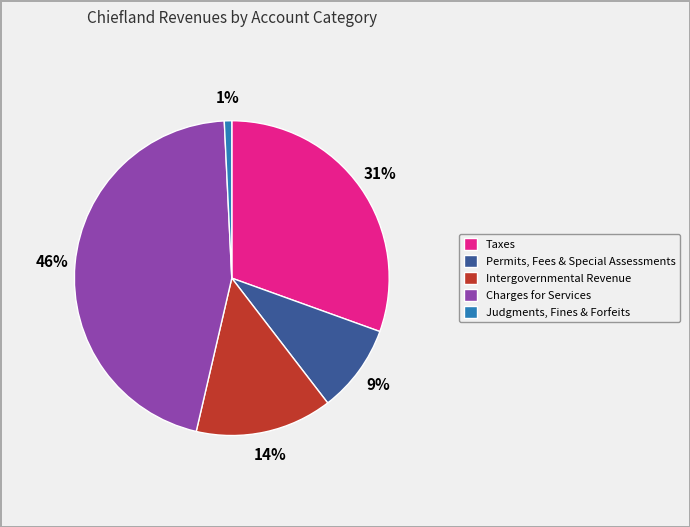

Which has a higher value, Permits, Fees & Special Assessments or Taxes?

Taxes